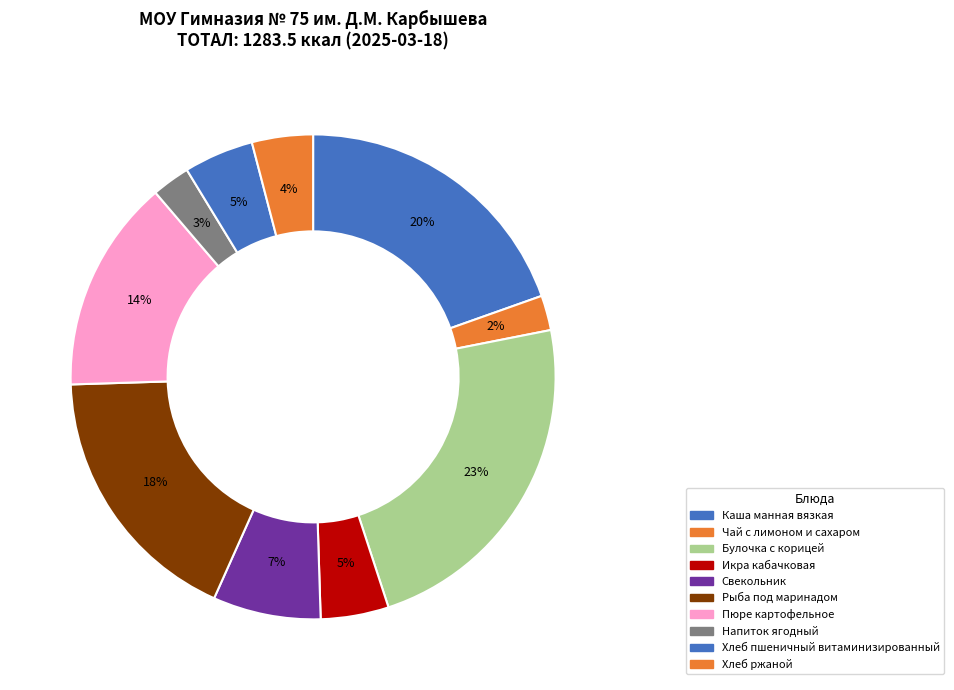

Approximately how many times larger is the value at Икра кабачковая compared to Хлеб ржаной?

1.1